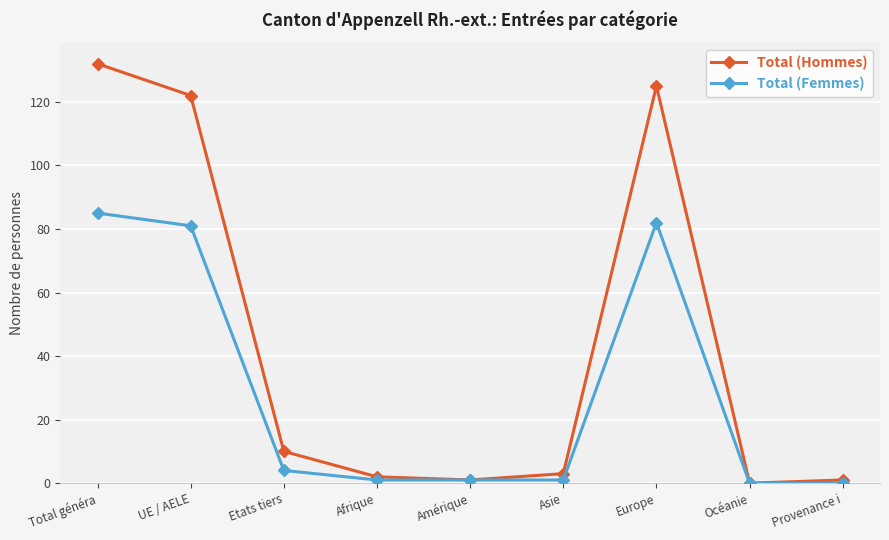

The Total (Femmes) series shows 0 at Océanie. True or false?

True